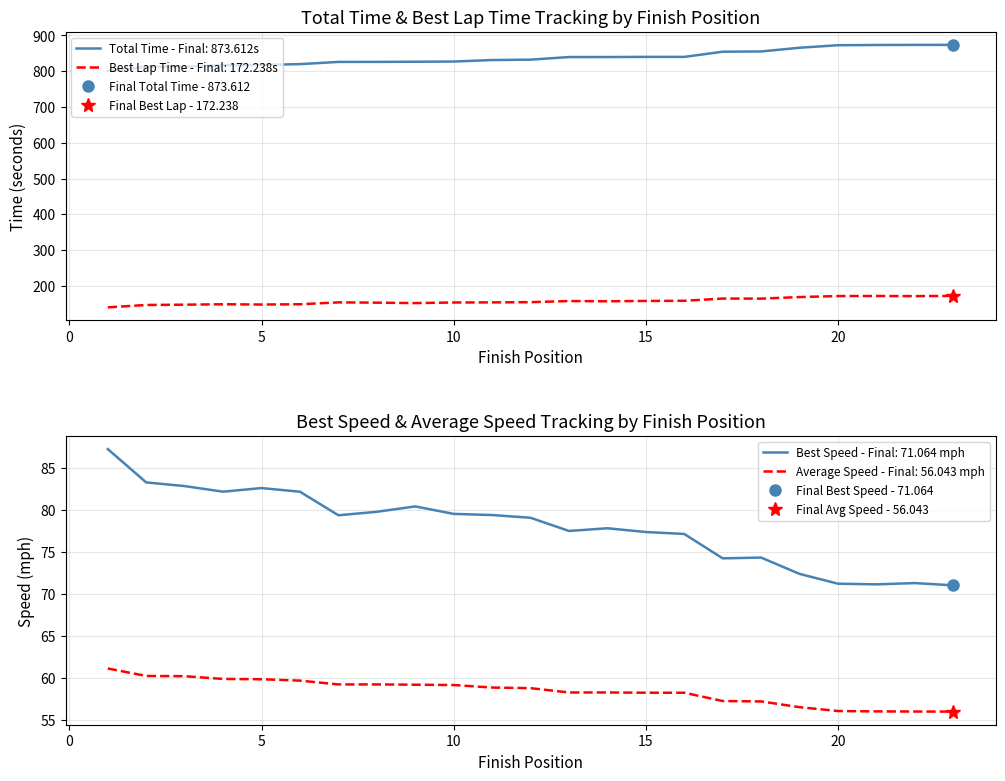

Is it true that position equals 16.0 at 15?

True